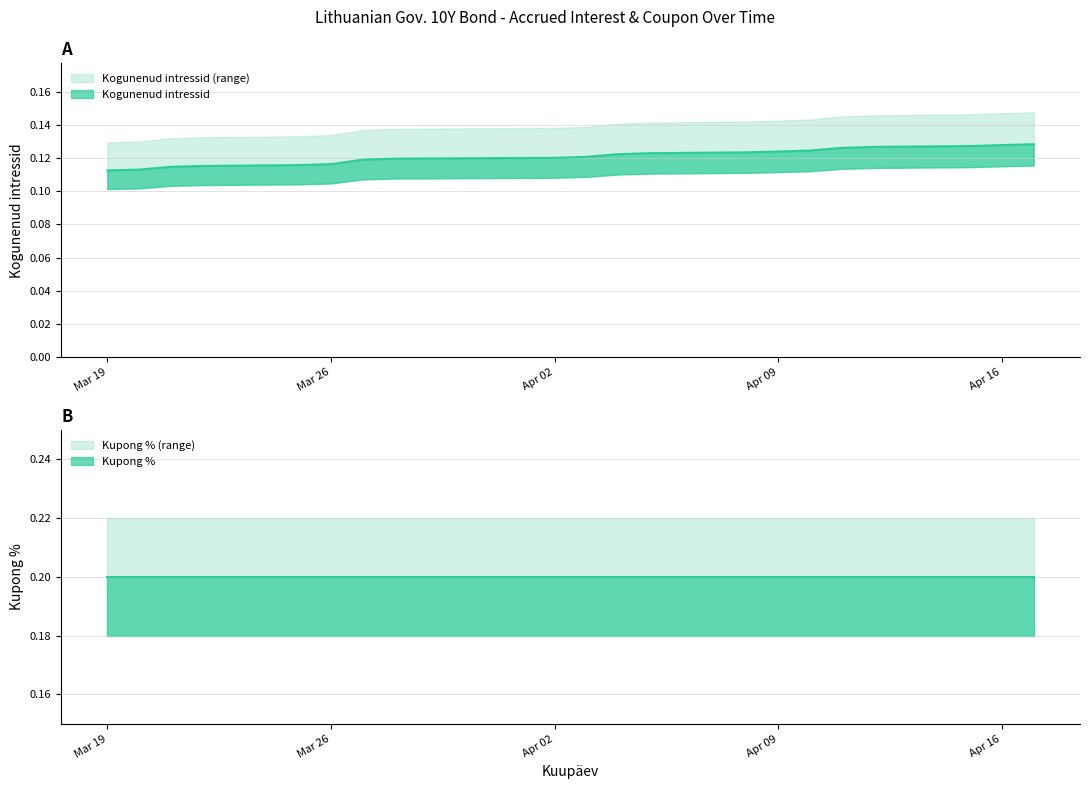

Which has a higher value, 2024-04-04 or 2024-03-27?

2024-04-04